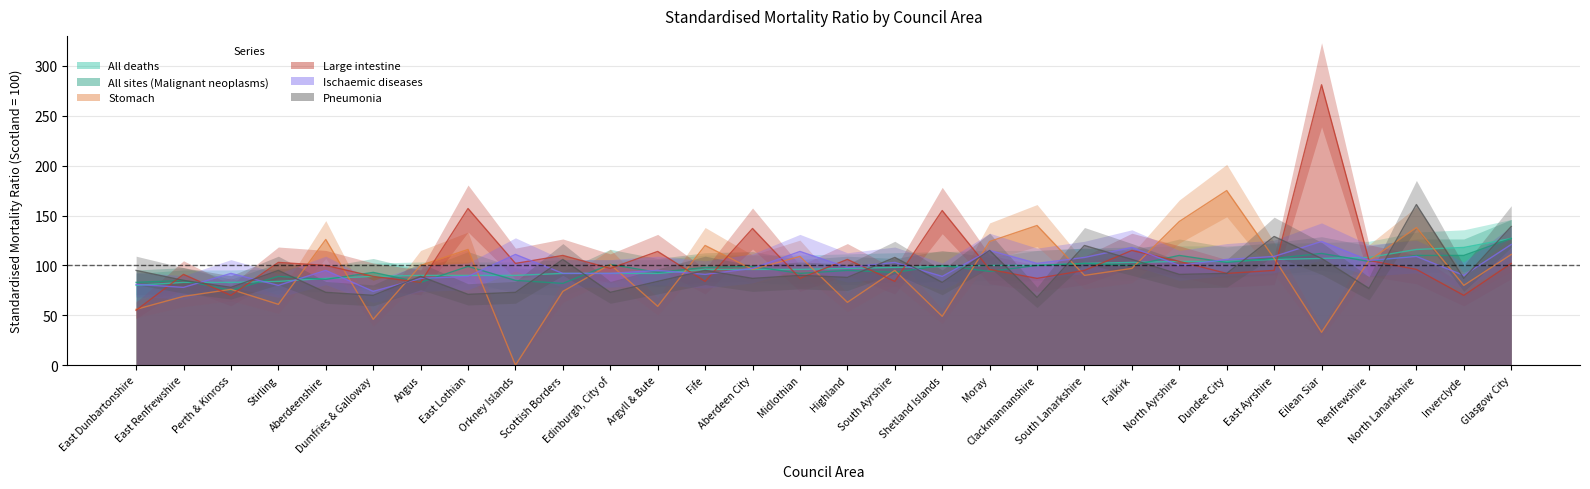

Rank the series at Moray from highest to lowest value.

Stomach, Ischaemic diseases, Pneumonia, All deaths, Large intestine, All sites (Malignant neoplasms)